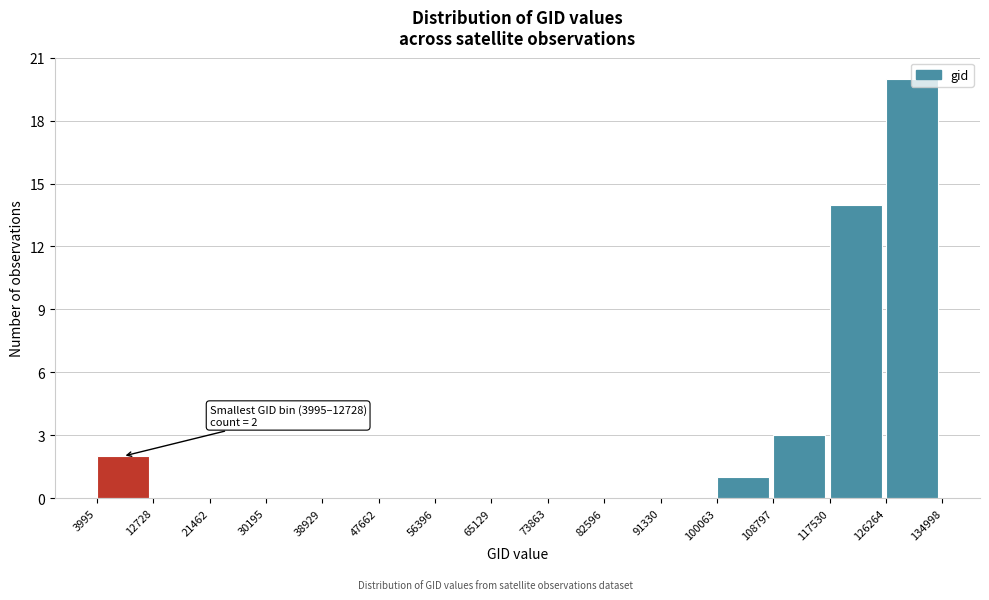

Which range on the x-axis has the tallest bar?

126264 to 134998